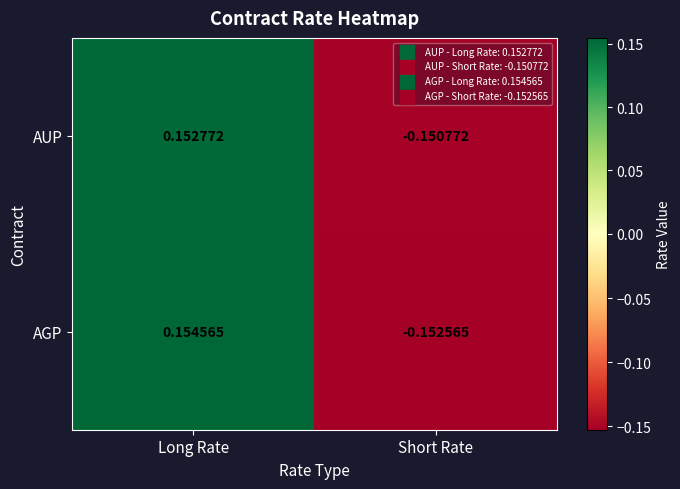

Between Long Rate and Short Rate, which series saw the biggest shift?

AGP